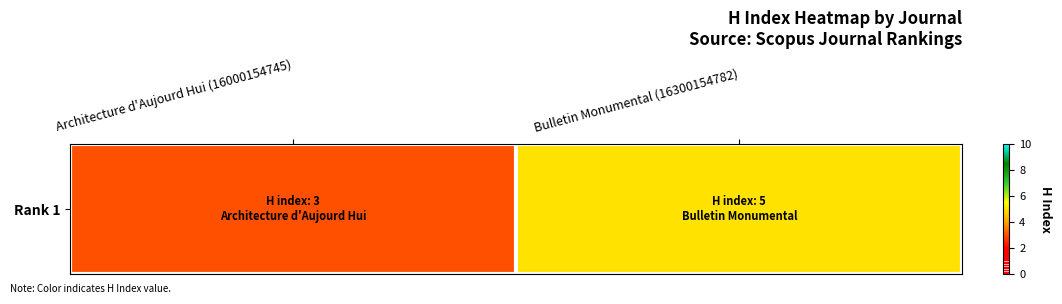

How many categories are shown in the chart?

2